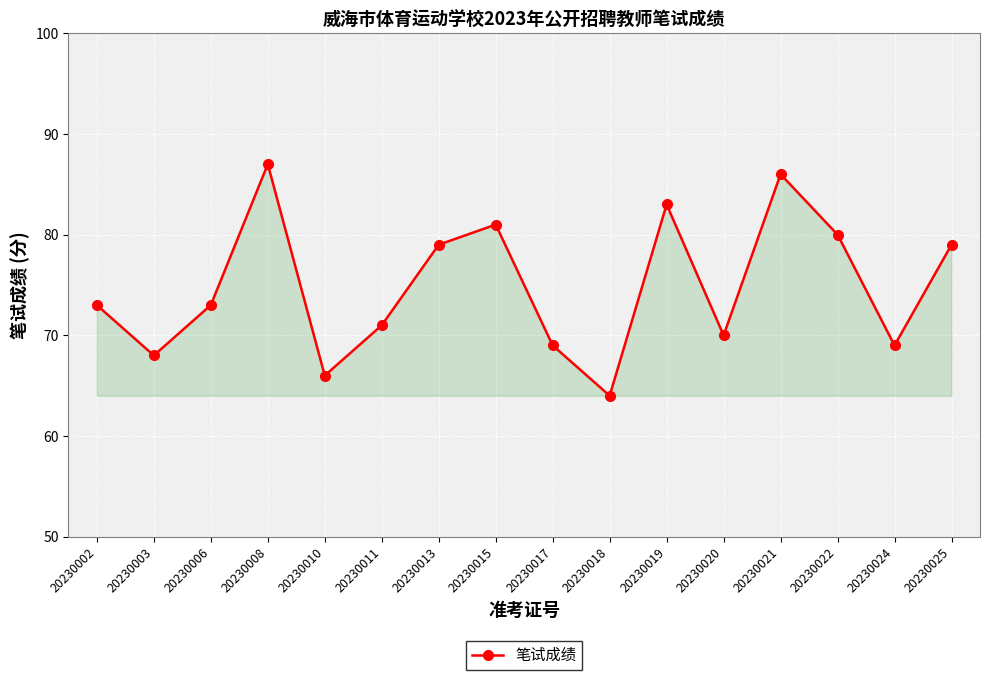

The value at 20230021 is 155. True or false?

False